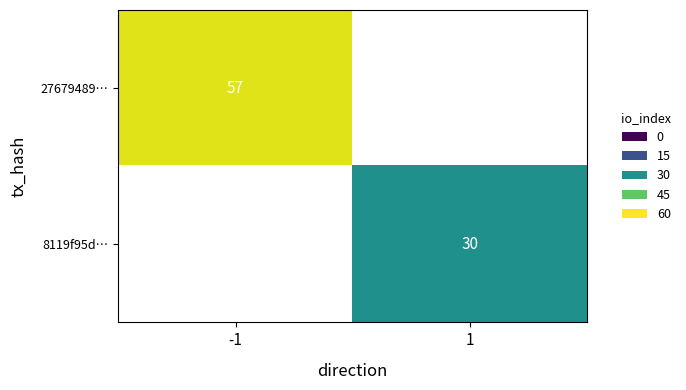

Is the value of 8119f95d… at 1 greater than the value of 27679489… at -1?

No